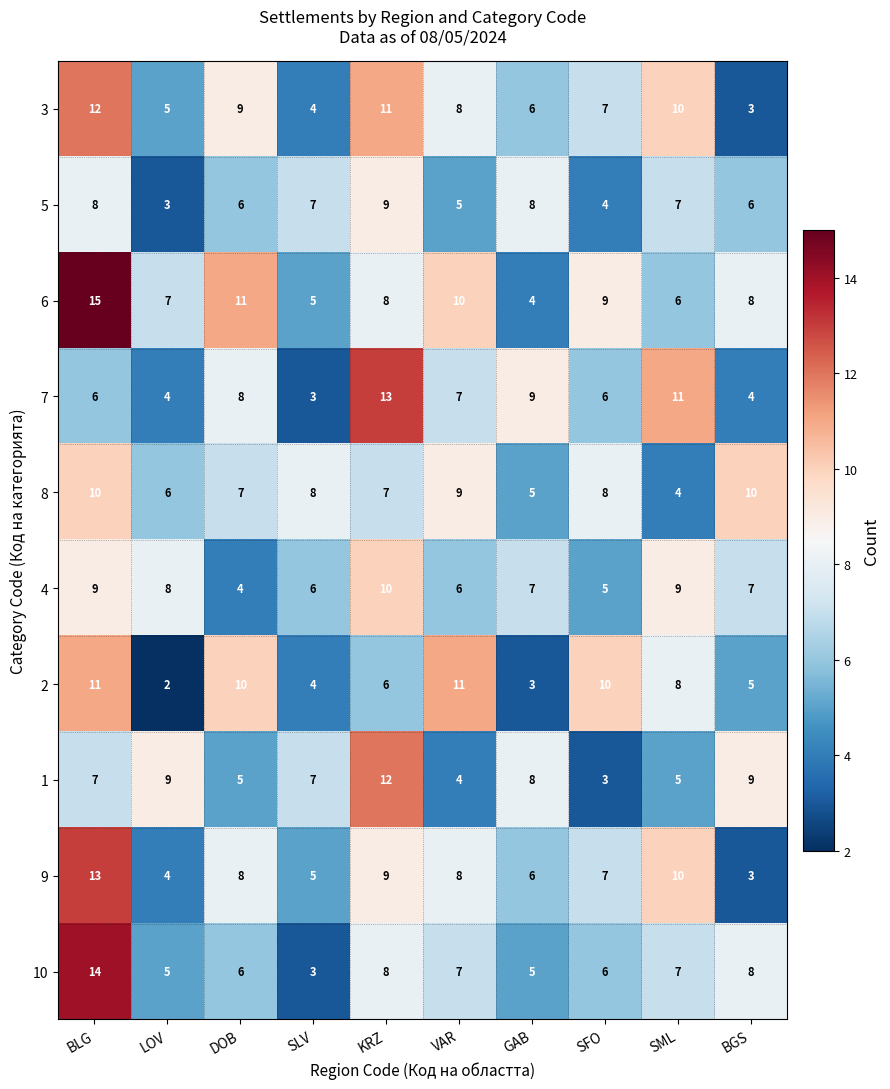

Which category has the highest value in the 5 series?

KRZ